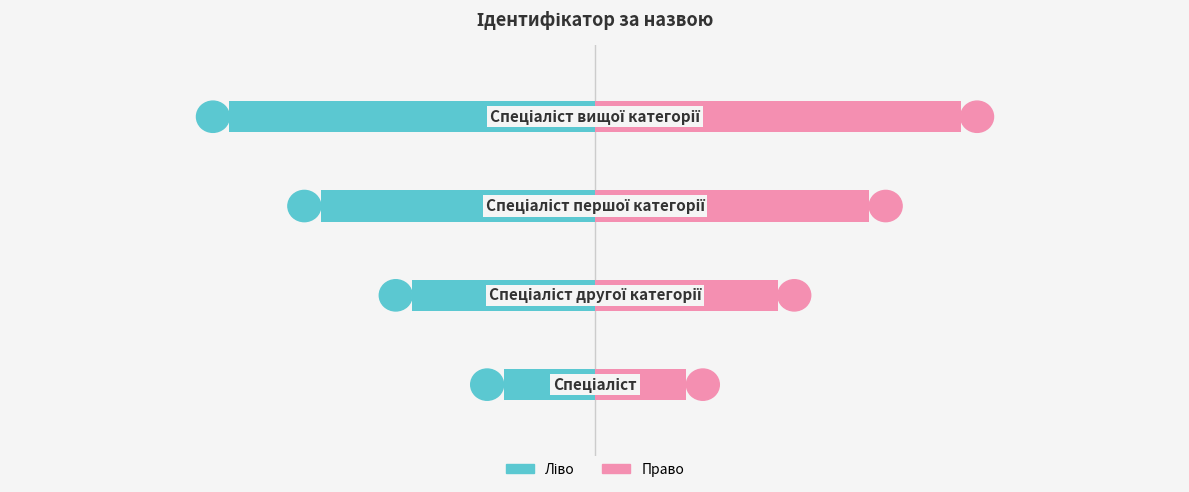

Reading right to left, list all the values displayed in this chart.

Ідентифікатор (ліво): 3=-4	2=-3	1=-2	0=-1
Ідентифікатор (право): 3=4	2=3	1=2	0=1